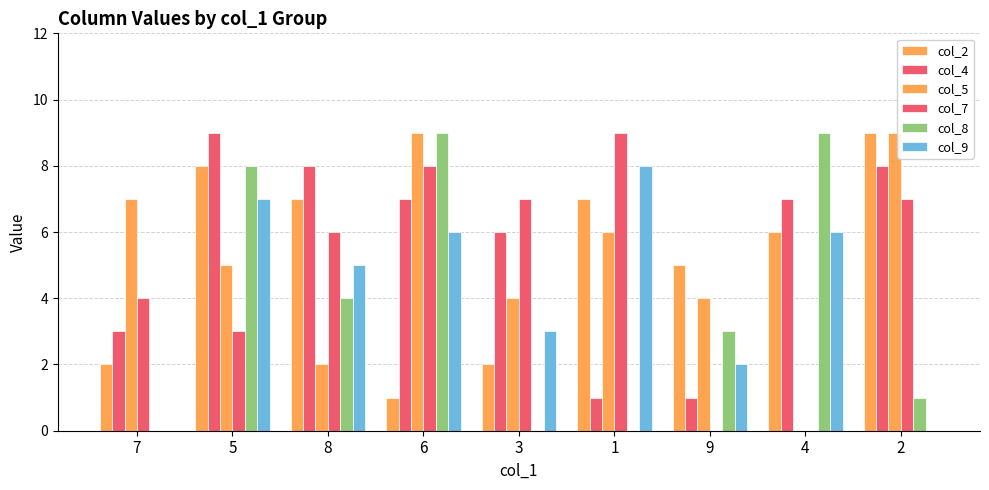

Reading right to left, transcribe all the data shown in this chart.

col_2: 9	6	5	7	2	1	7	8	2
col_4: 8	7	1	1	6	7	8	9	3
col_5: 9	0	4	6	4	9	2	5	7
col_7: 7	0	0	9	7	8	6	3	4
col_8: 1	9	3	0	0	9	4	8	0
col_9: 0	6	2	8	3	6	5	7	0